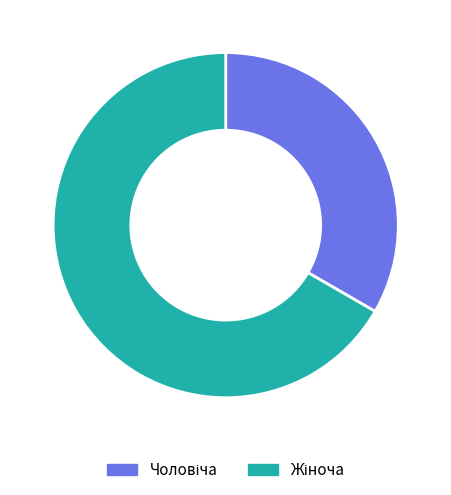

Is there a majority slice in this chart?

Yes